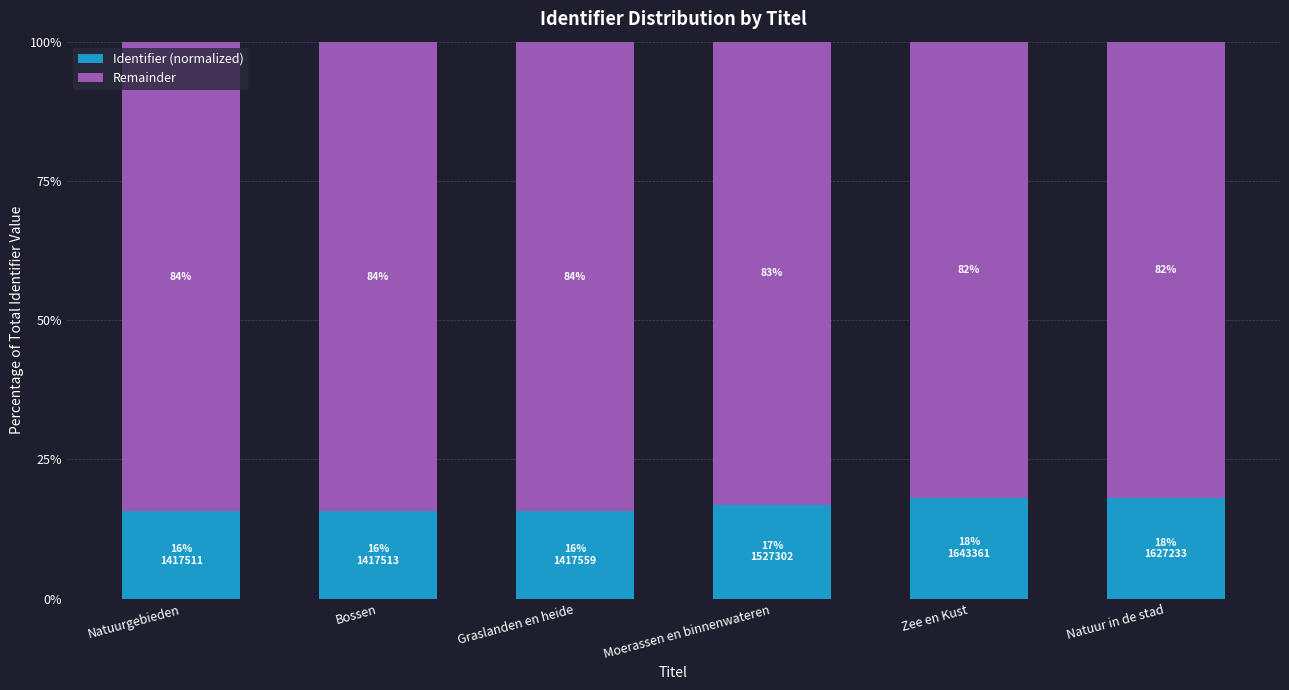

At which label is Identifier (normalized) closest to 16?

Graslanden en heide